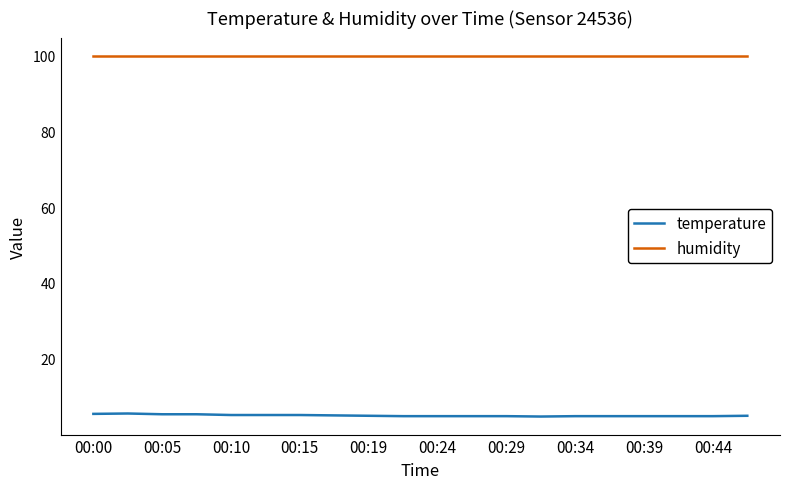

Which series has the largest range (max minus min)?

temperature